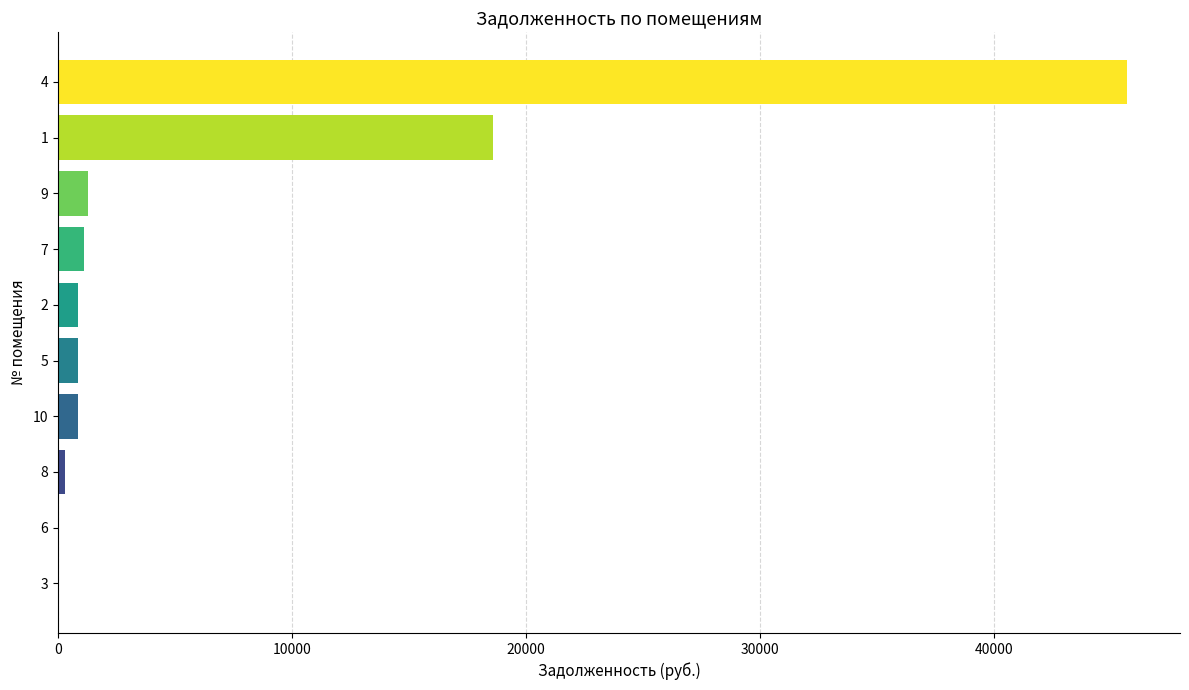

What is the sum of the values at 9 and 4?

46945.9